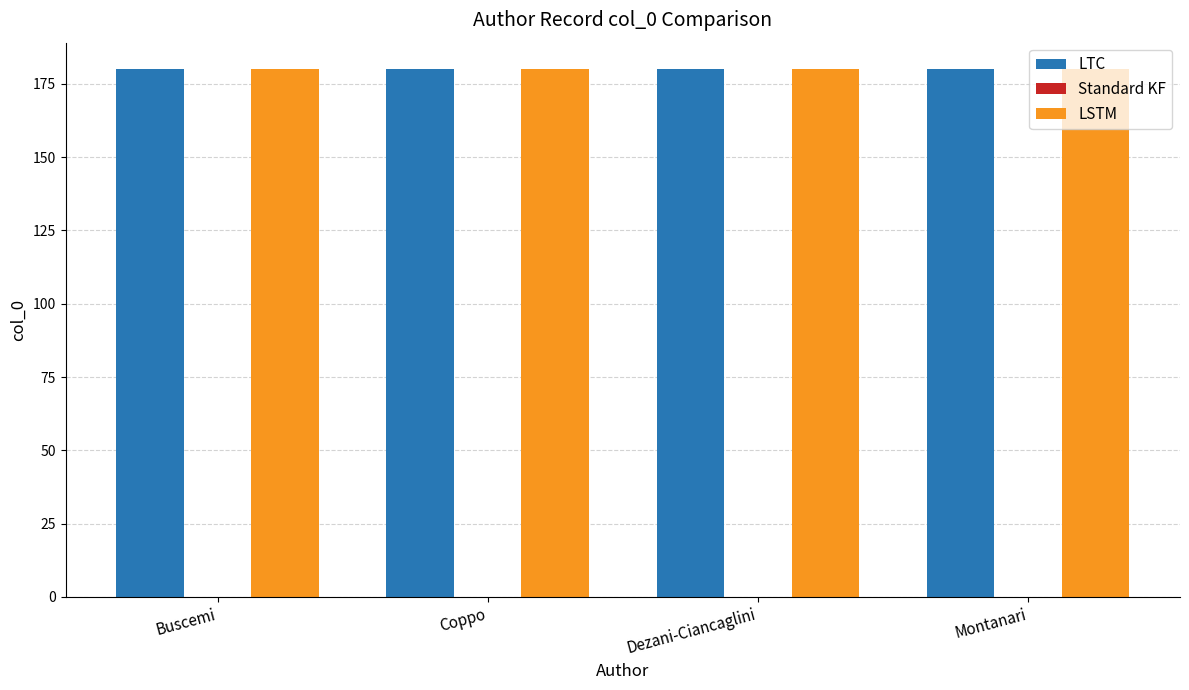

Reading left to right, list all the values displayed in this chart.

LTC: 180	180	180	180
Standard KF: 0	0	0	0
LSTM: 180	180	180	180